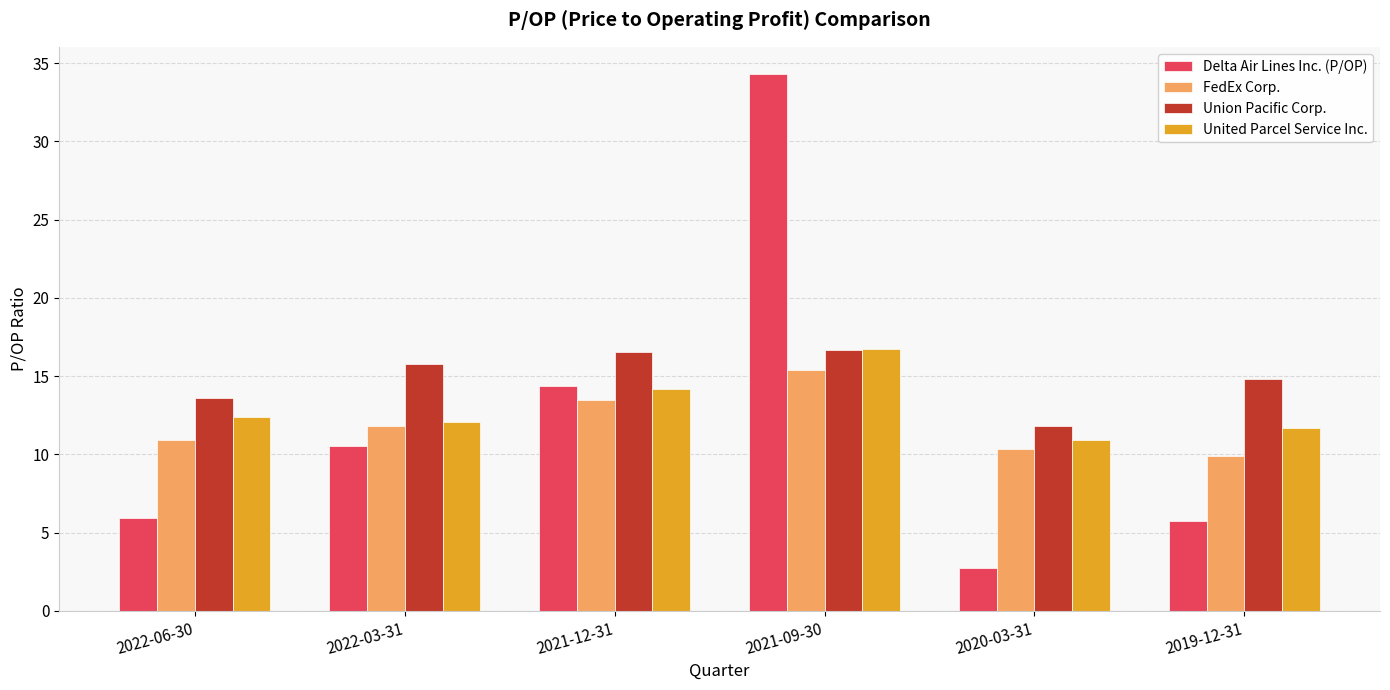

What position from the right is 2021-09-30?

3